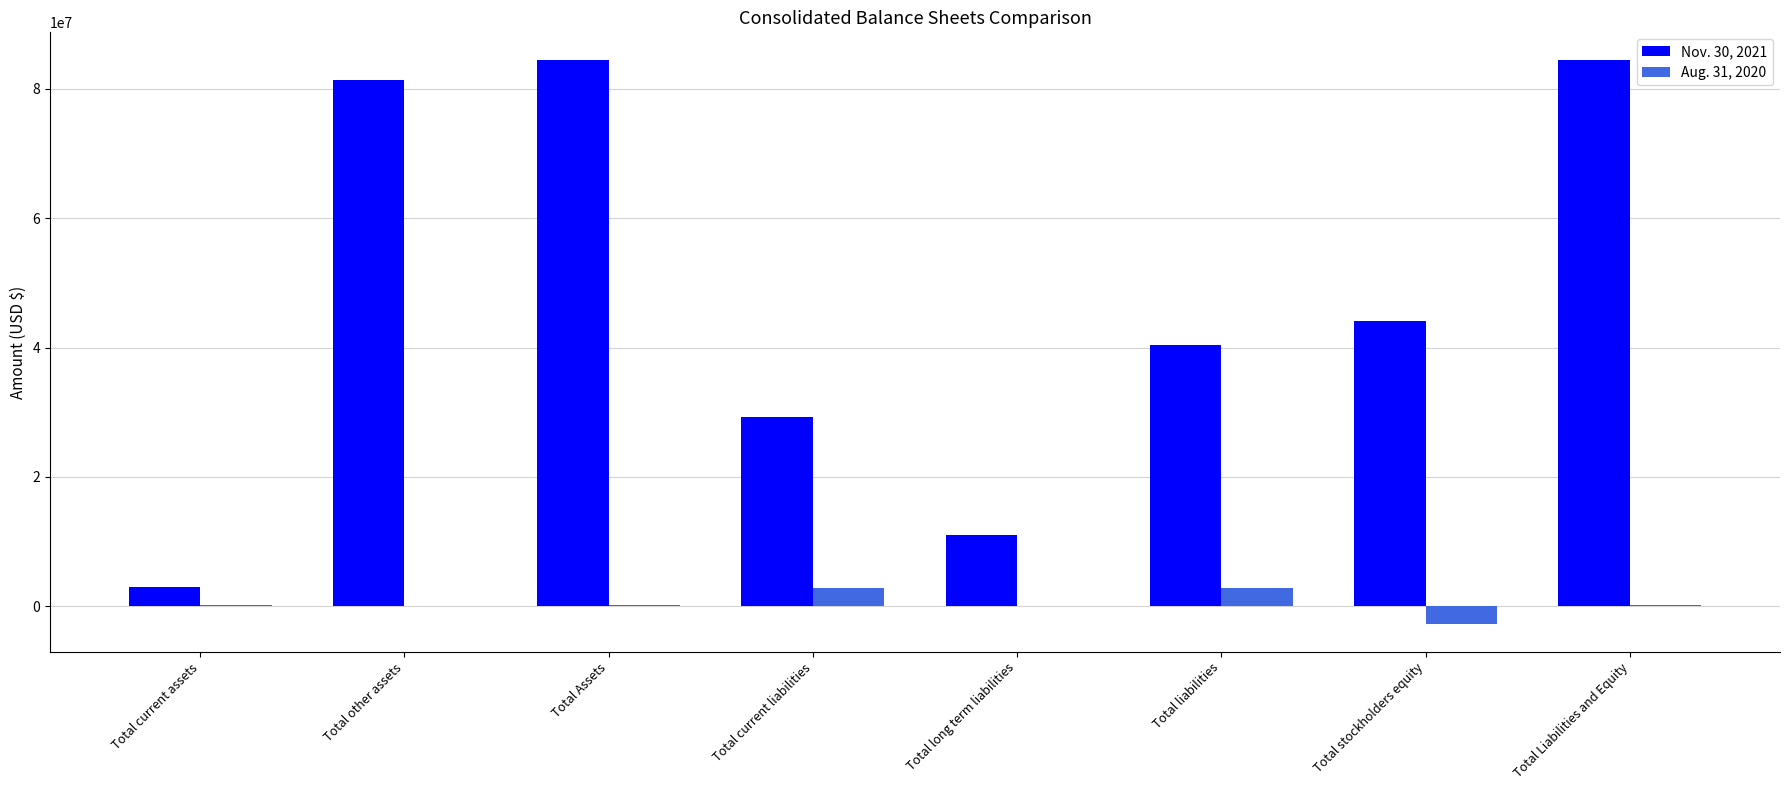

Count the number of data series in this chart.

2